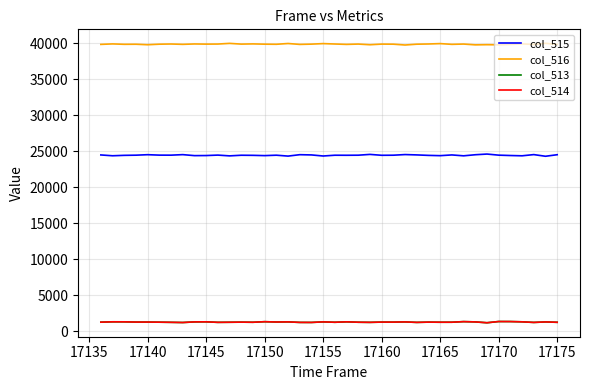

In col_516, how many points are lower than both neighbors (excluding endpoints)?

14